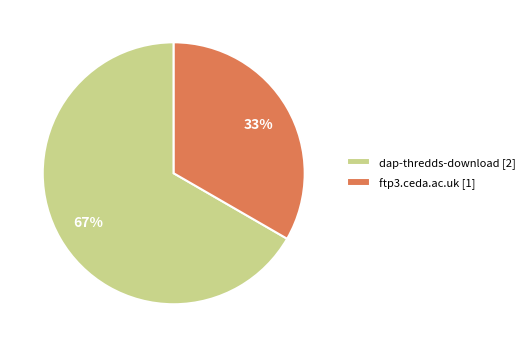

To the nearest percent, what portion does dap-thredds-download represent?

67%